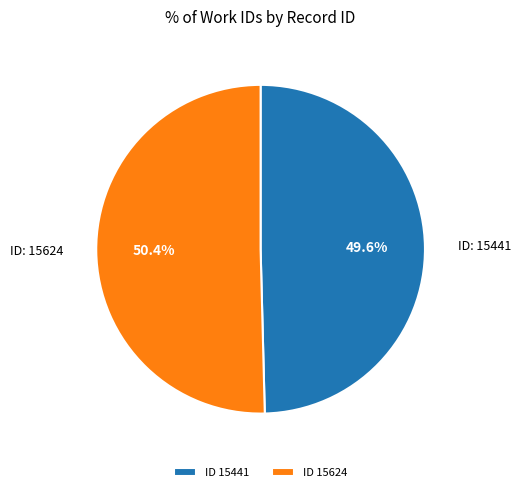

Rank the categories by value from lowest to highest.

ID 15441, ID 15624